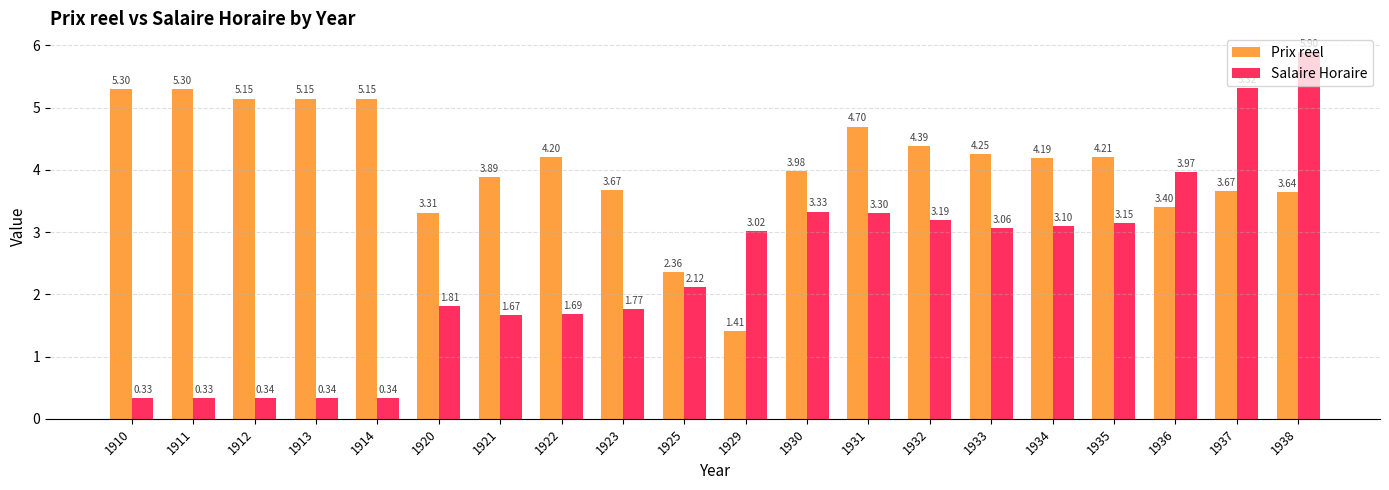

Which series has the largest total across all categories?

Prix reel